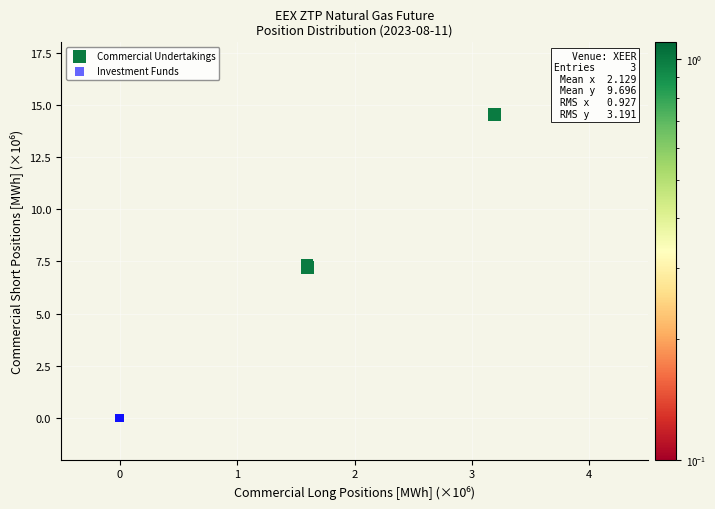

Which series contains the lowest Y value?

Investment Funds